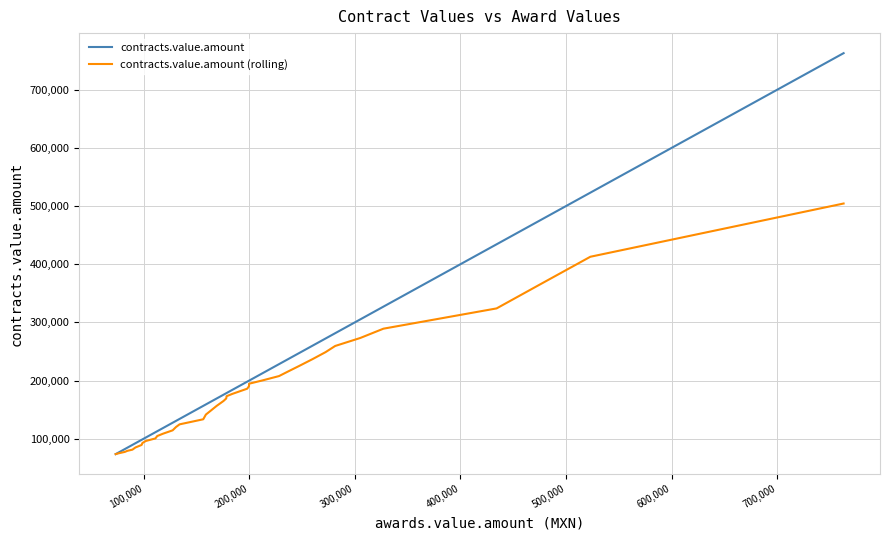

At 200,000, list the series in order from smallest to largest.

contracts.value.amount (rolling), contracts.value.amount